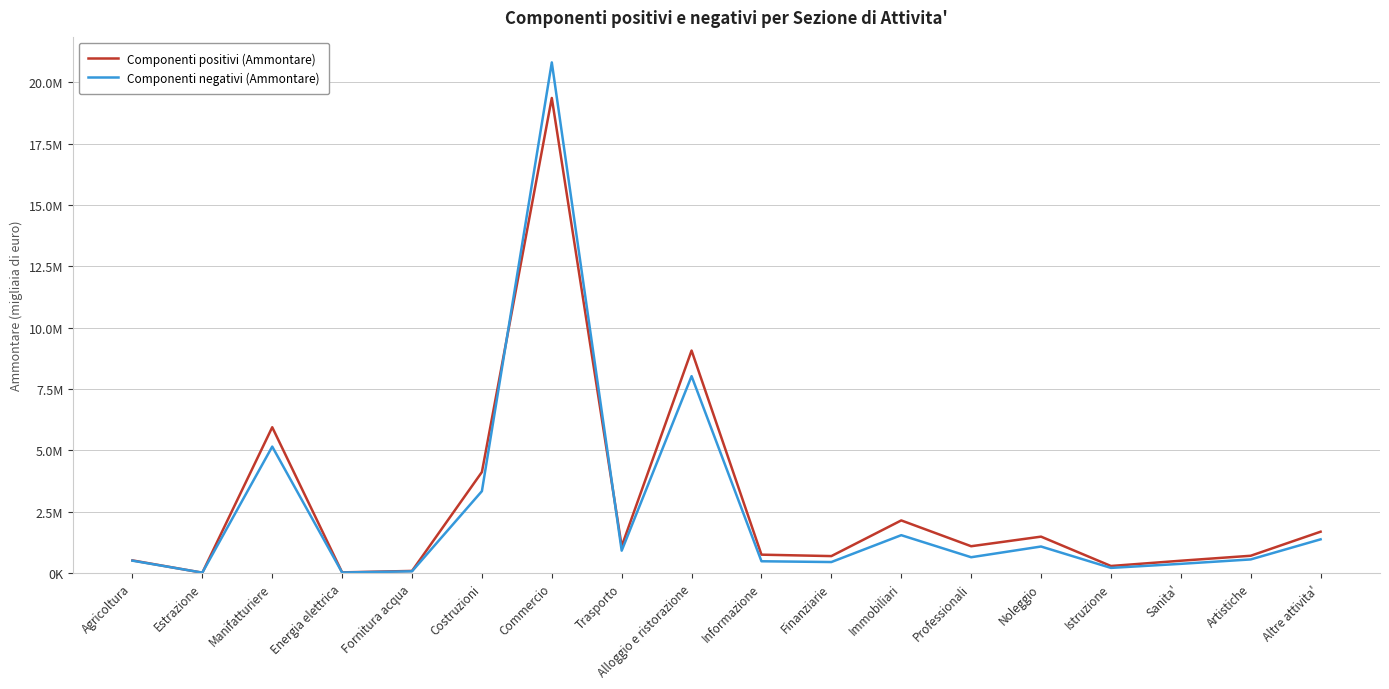

Is the value of Componenti negativi (Ammontare) at Noleggio greater than the value of Componenti positivi (Ammontare) at Altre attivita'?

No